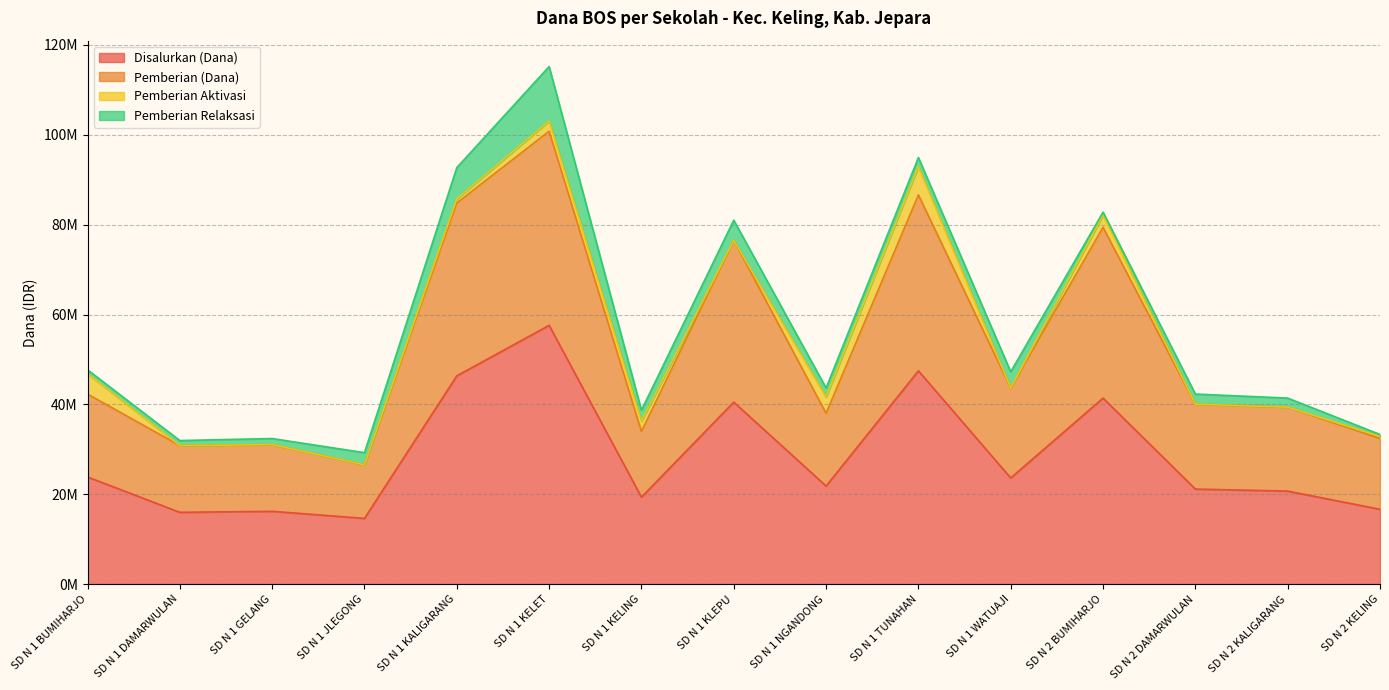

Is it true that Disalurkan (Dana) equals 21150000 at SD N 2 DAMARWULAN?

True